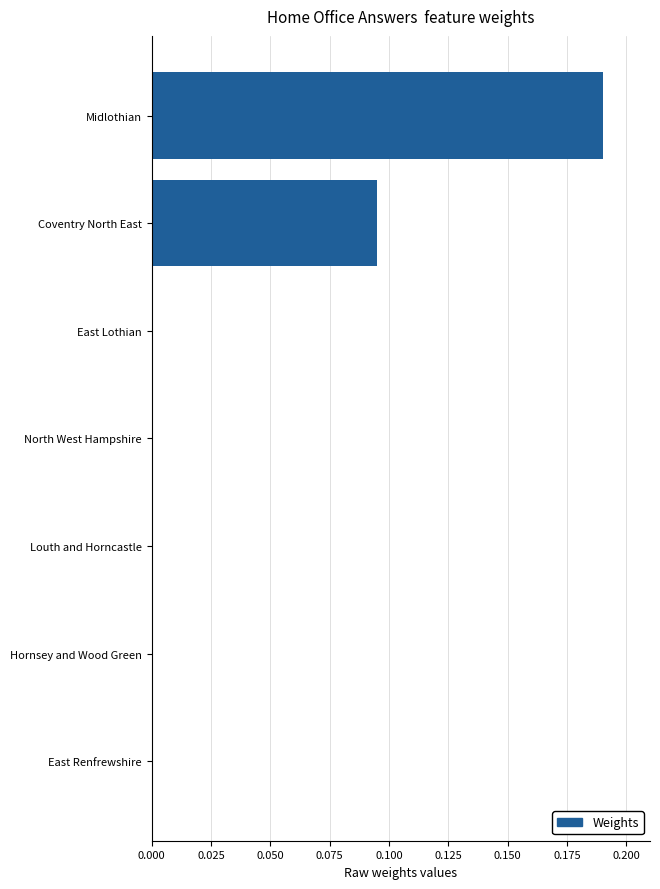

True or false: the data shows 0.0 at Coventry North East.

False